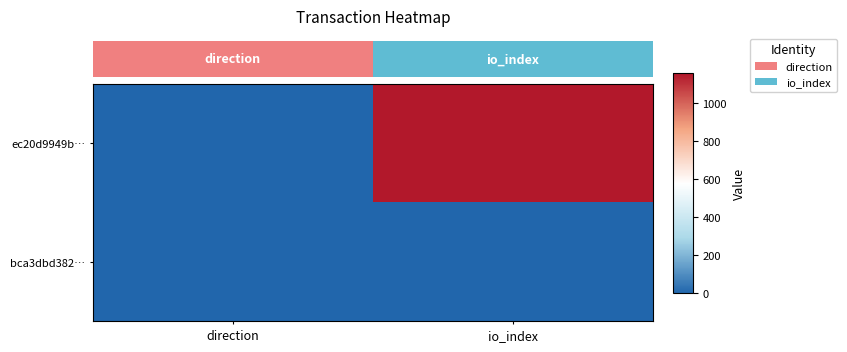

Rank the categories by bca3dbd382… value from highest to lowest.

direction, io_index